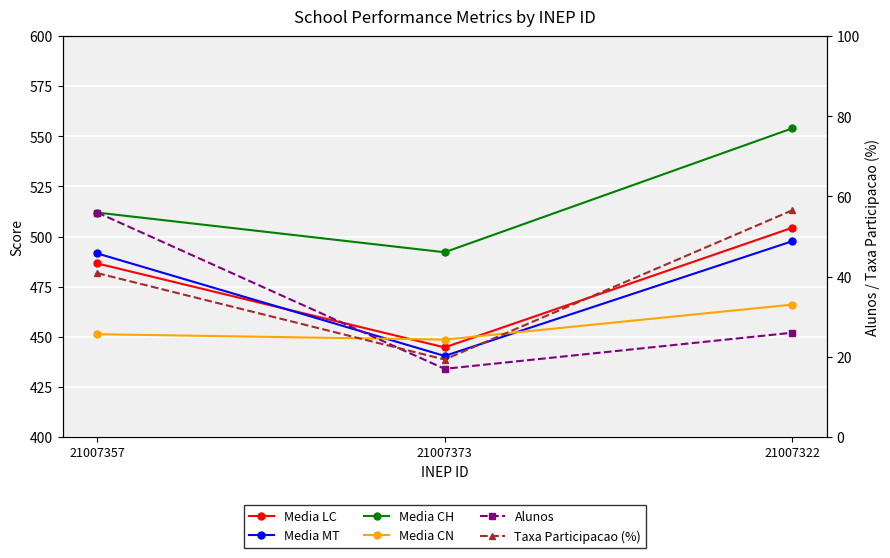

What is the difference between the highest and lowest values at 21007373?

475.2